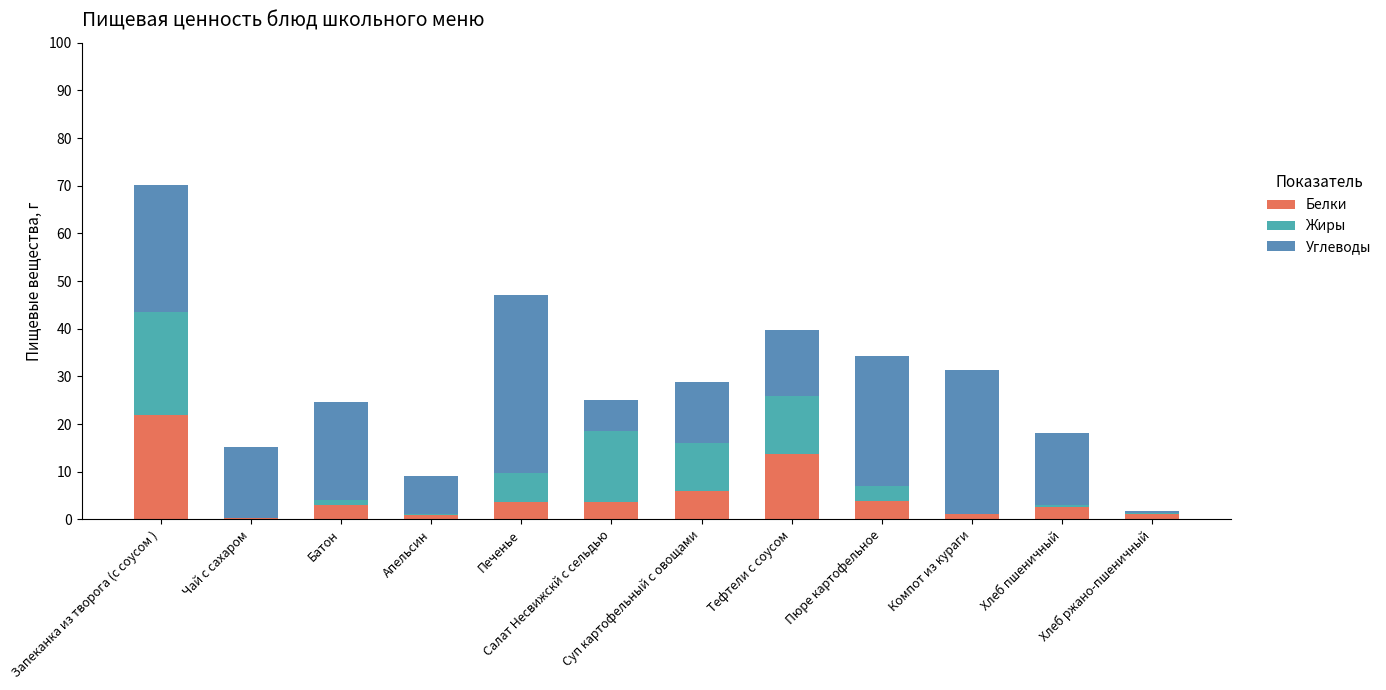

How many data points does each series have?

12